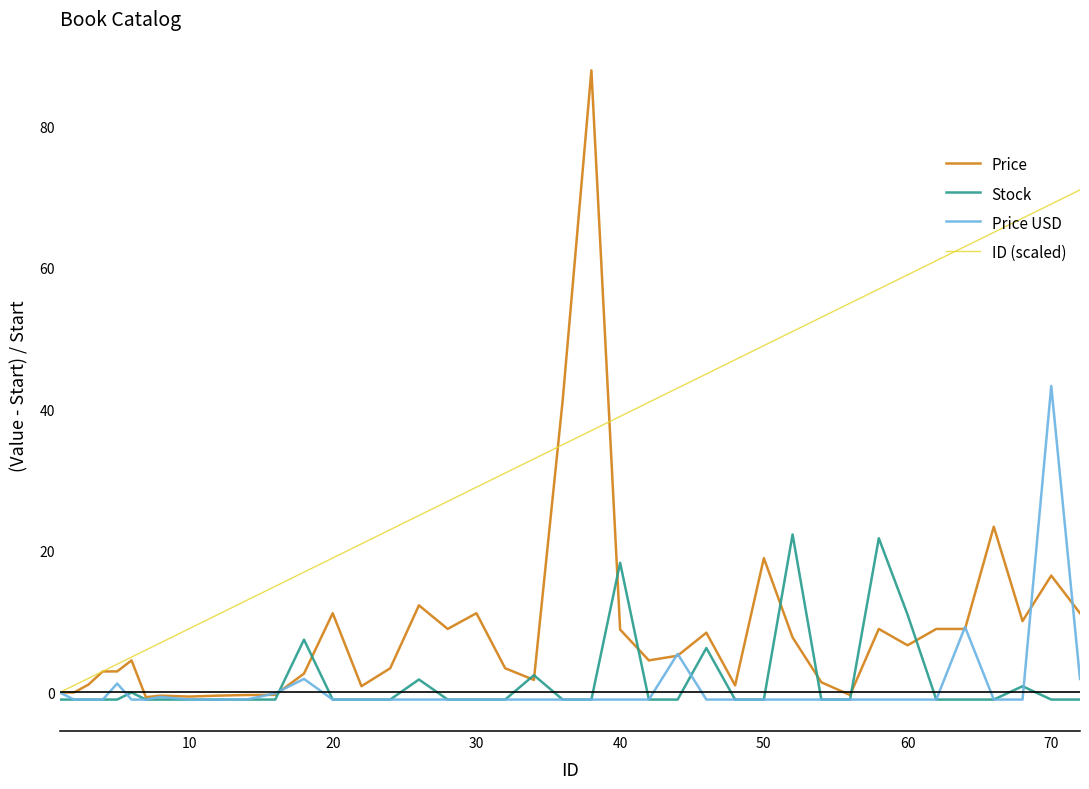

List the series in order of their peak value, lowest first.

Stock, Price USD, ID (scaled), Price